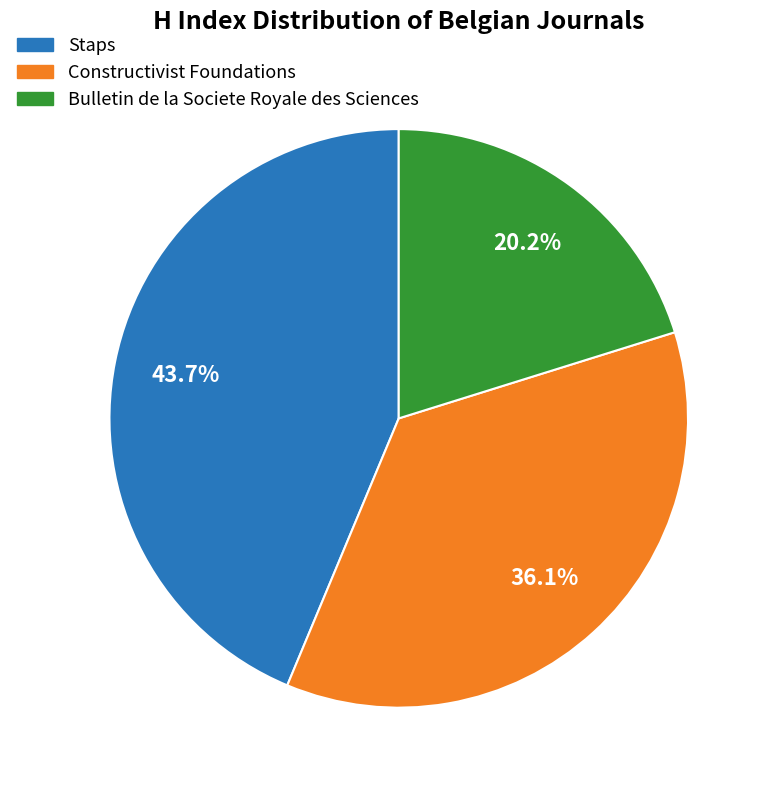

Rank the categories by value from lowest to highest.

Bulletin de la Societe Royale des Sciences, Constructivist Foundations, Staps